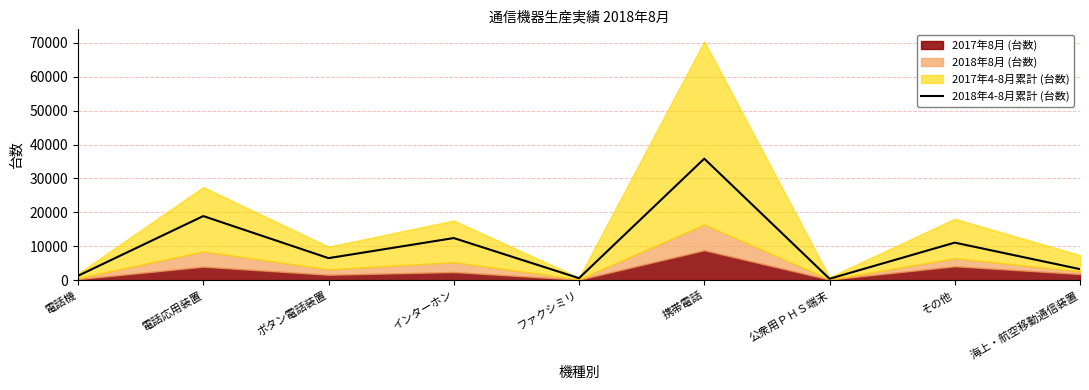

Where is the first local minimum?

ボタン電話装置